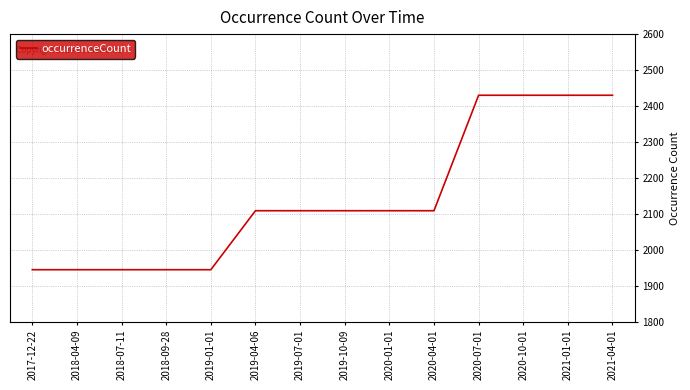

What is the ratio of the value at 2020-01-01 to the value at 2021-04-01?

0.9